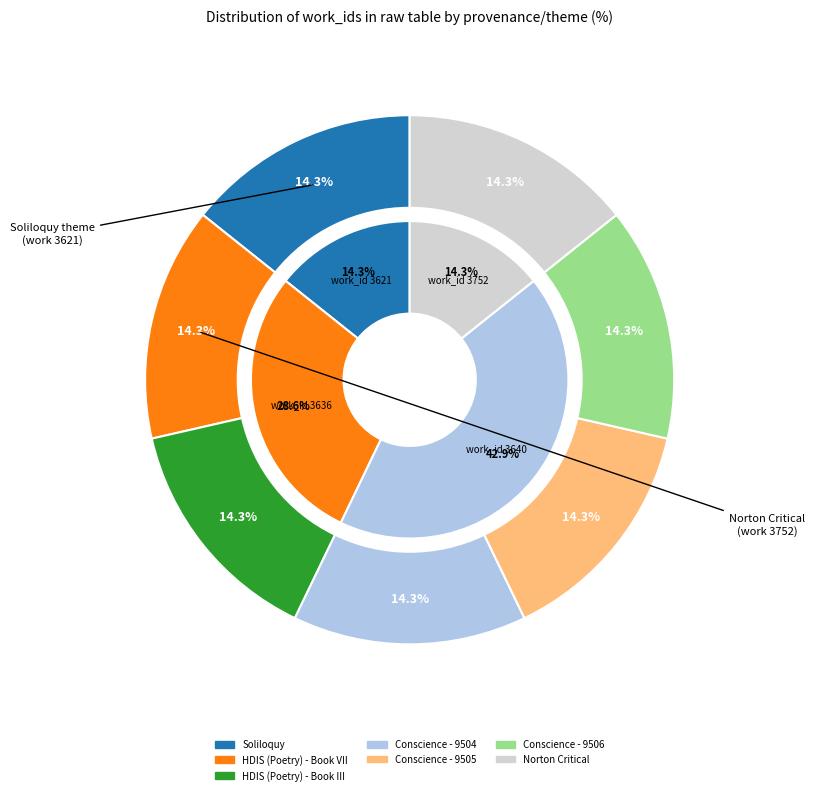

How many segments does this pie chart have?

7